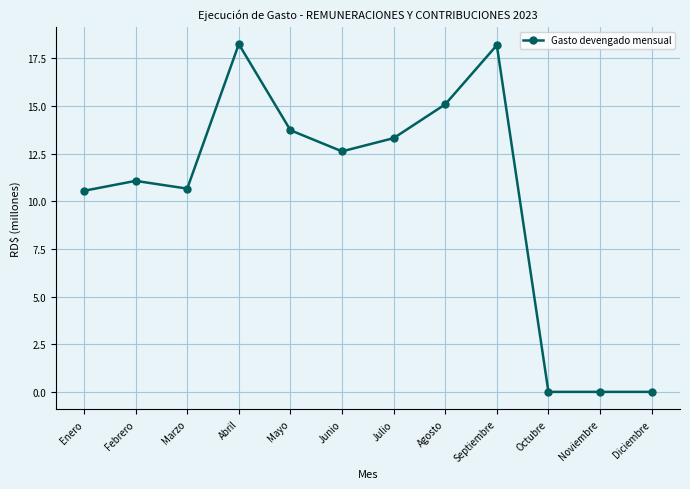

What is the change in value from Julio to Octubre?

-13.3